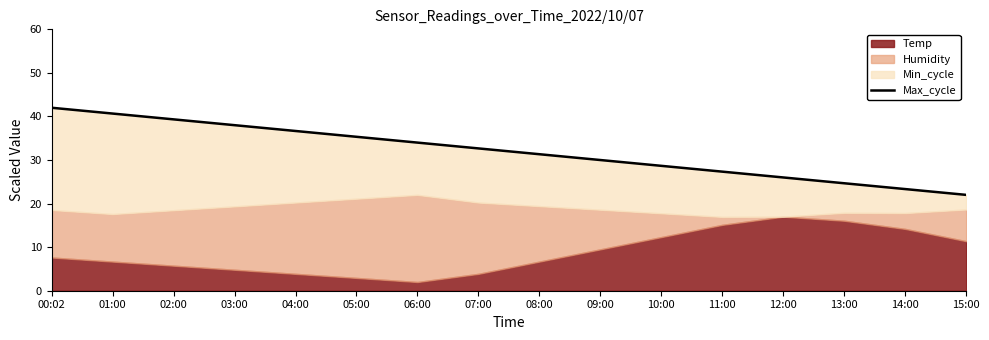

List the labels in order of value, smallest first.

15:00, 14:00, 13:00, 12:00, 11:00, 10:00, 09:00, 08:00, 07:00, 06:00, 05:00, 04:00, 03:00, 02:00, 01:00, 00:02